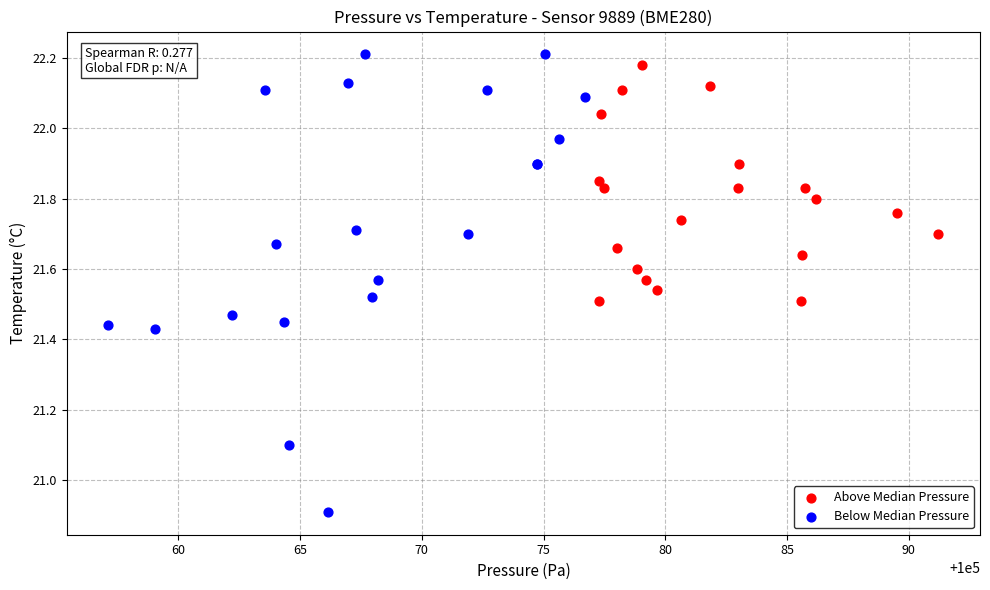

Which series contains the lowest Y value?

Below Median Pressure